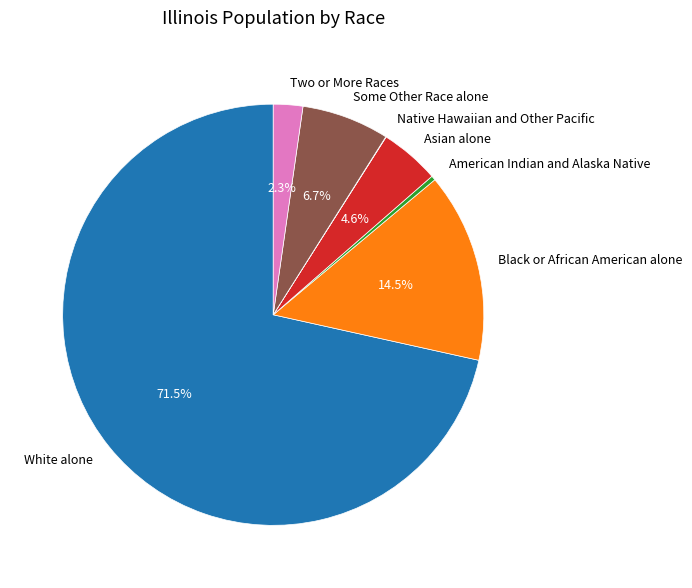

Is it true that Some Other Race alone is 1% of the pie?

False